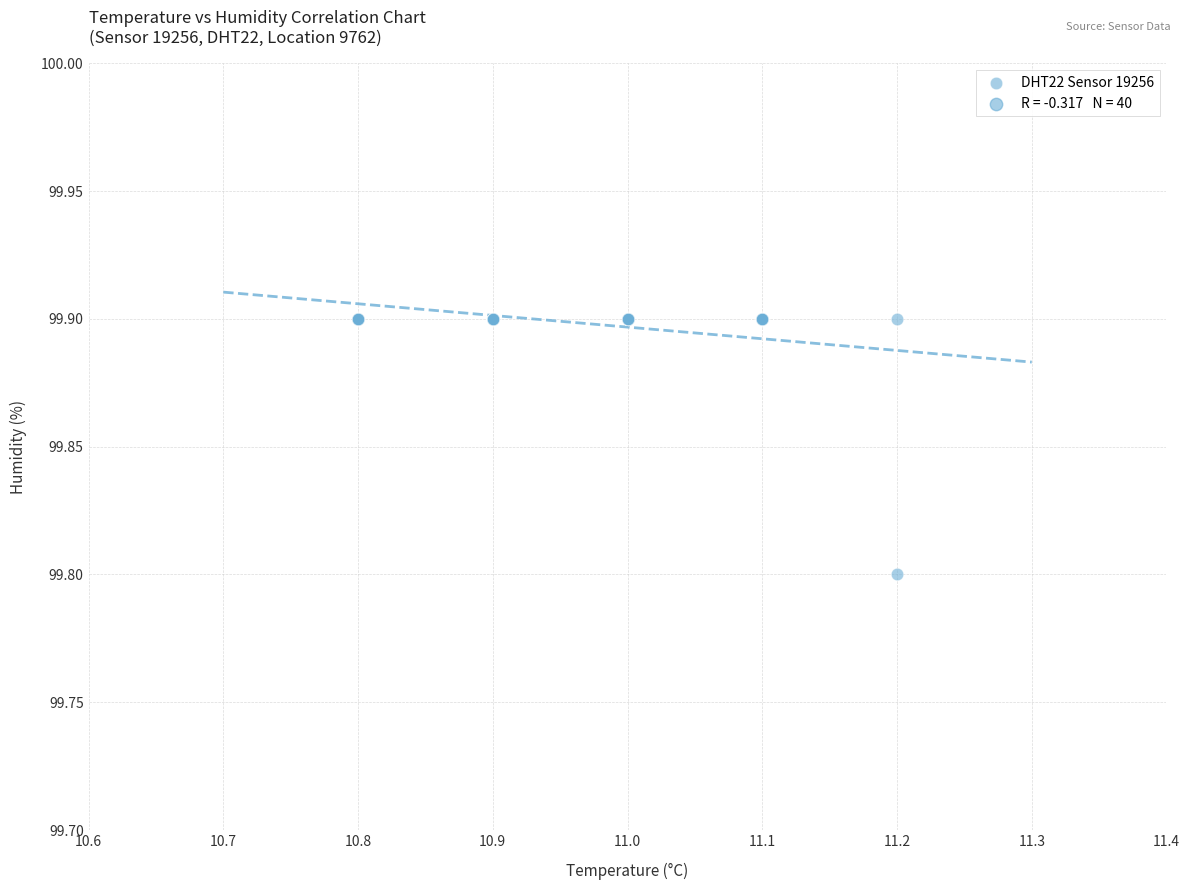

What Y value in the scatter plot is closest to 99?

99.8